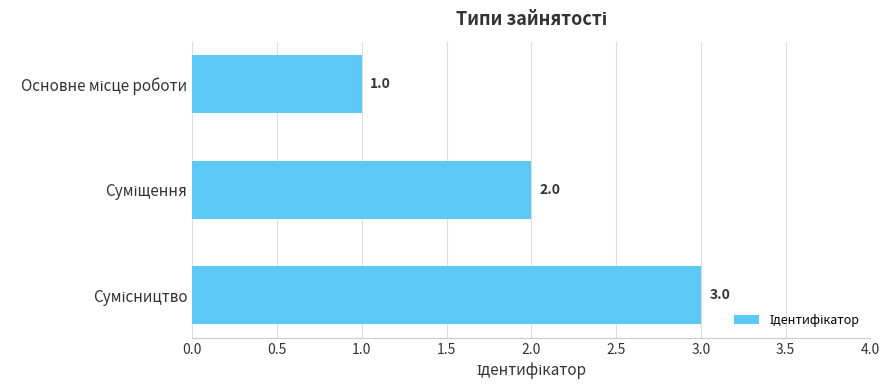

What is the value of the 3rd bar from the top?

3